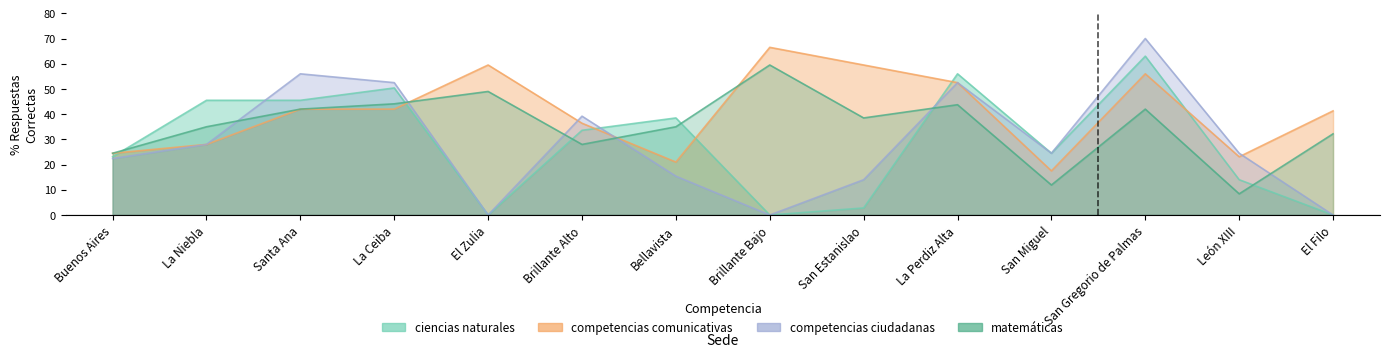

Read the competencias comunicativas value at Santa Ana.

42.0